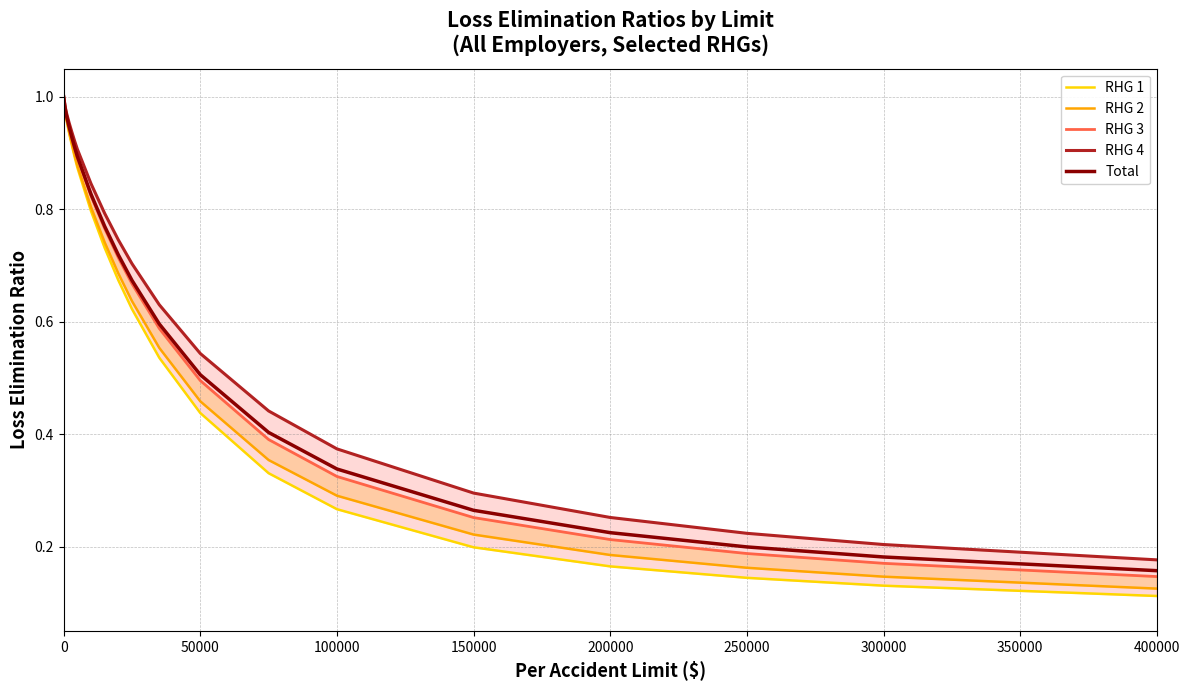

The Total series shows 0.4 at 250000. True or false?

False